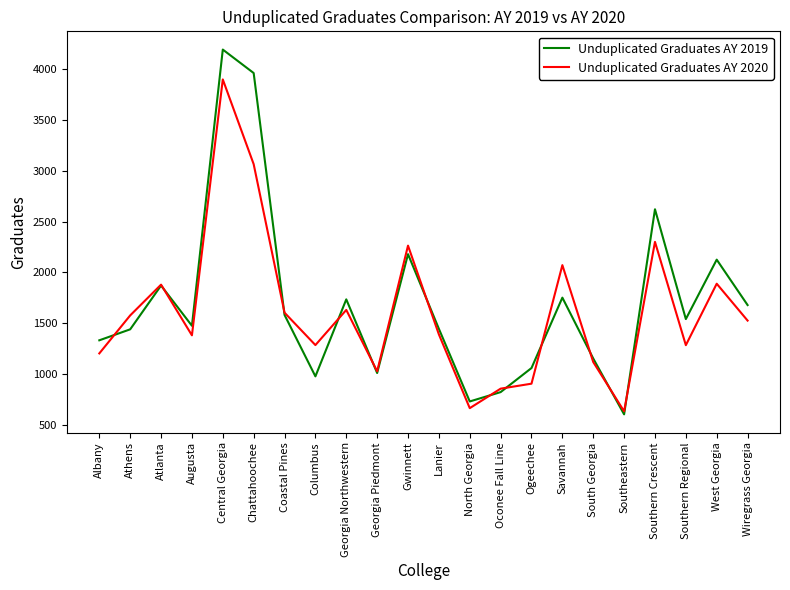

True or false: Unduplicated Graduates AY 2019 has a value of 1871 at Atlanta.

True